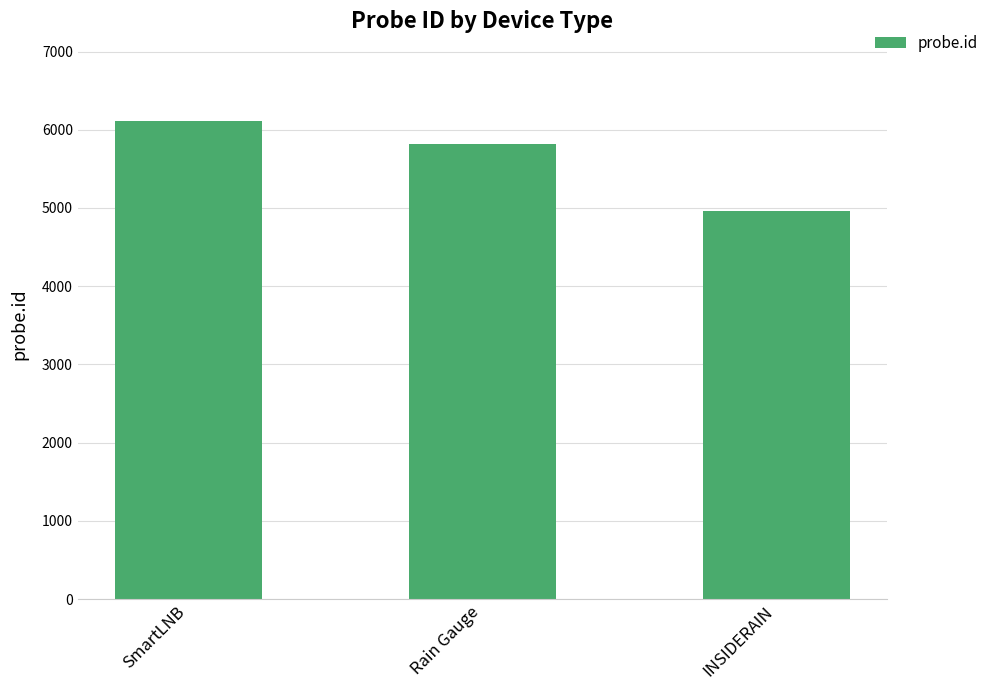

The value at Rain Gauge is 2142. True or false?

False